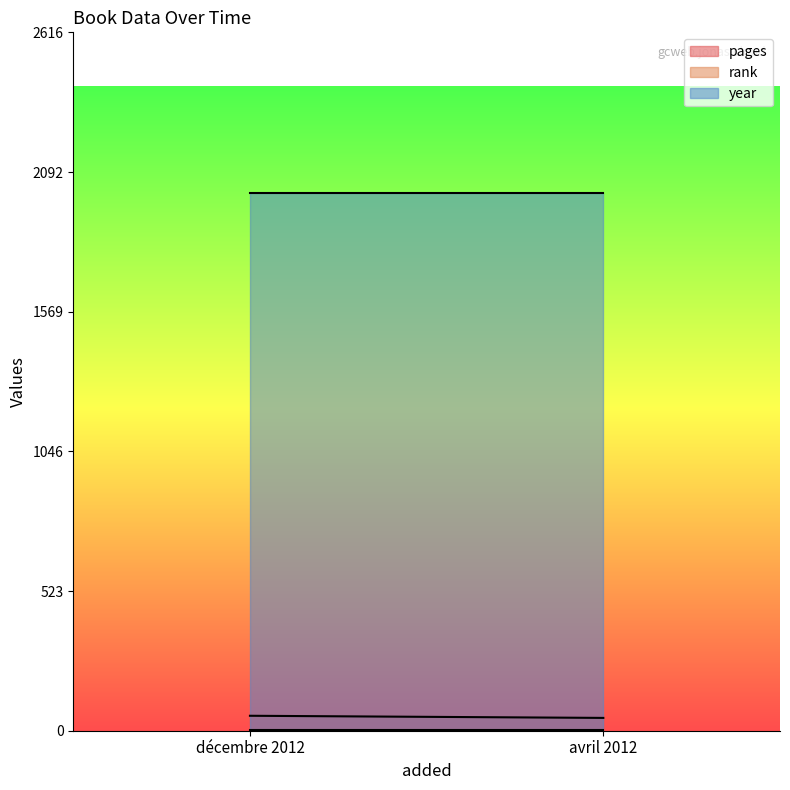

How many data points does each series have?

2